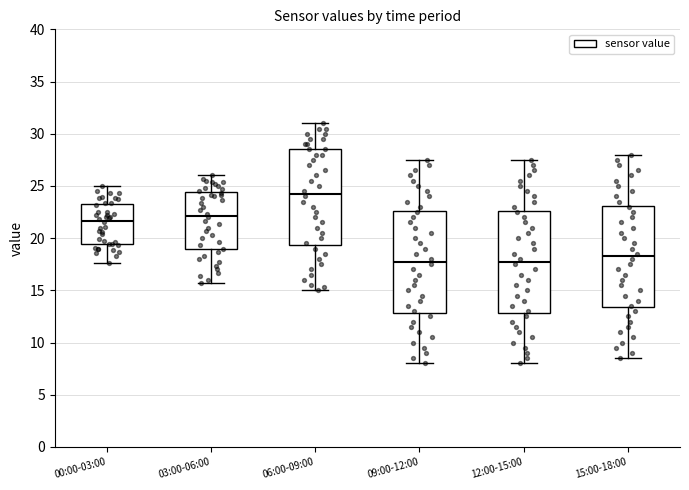

Where does the median line of the box for 12:00-15:00 sit on the y-axis? The values are not printed on the chart, so give them approximately, as read against the axis.

18.0